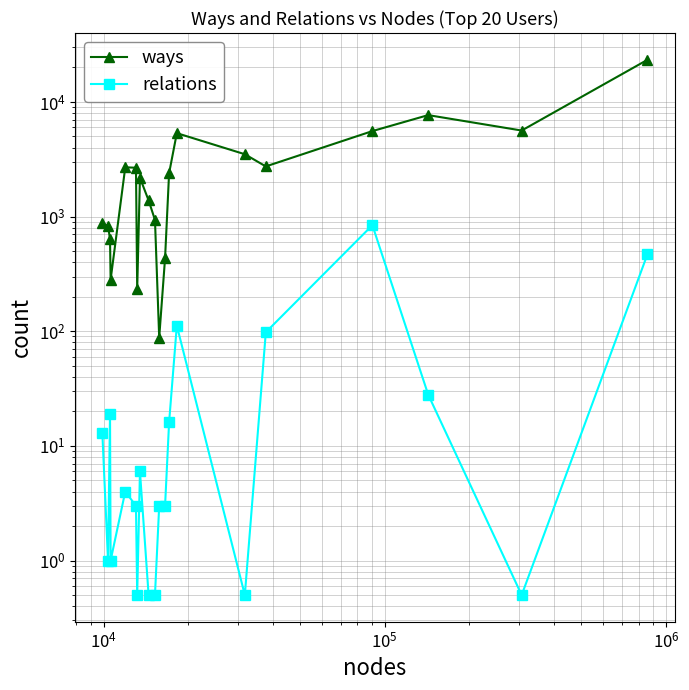

Which series has the largest range (max minus min)?

ways